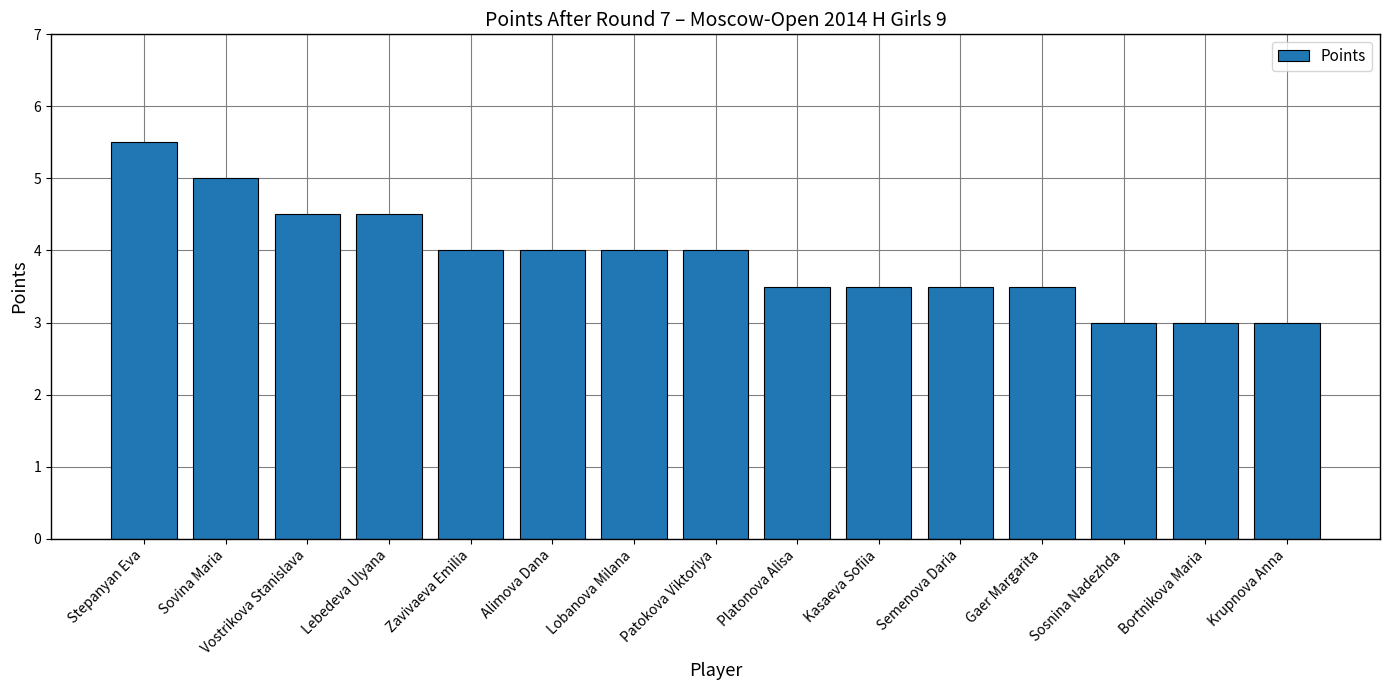

Are the bars horizontal?

No